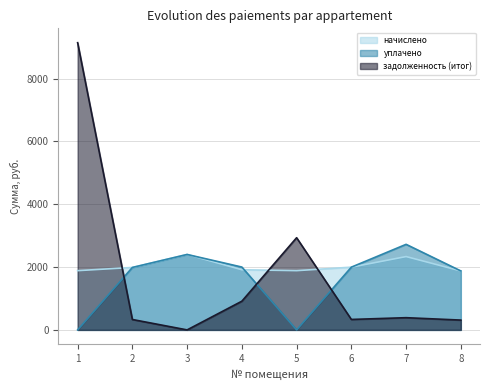

How many values in the уплачено series exceed 1997?

4